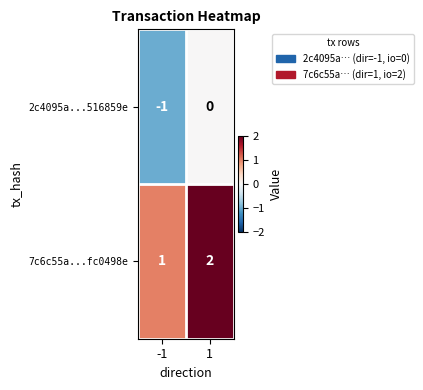

What is the greatest value displayed?

2